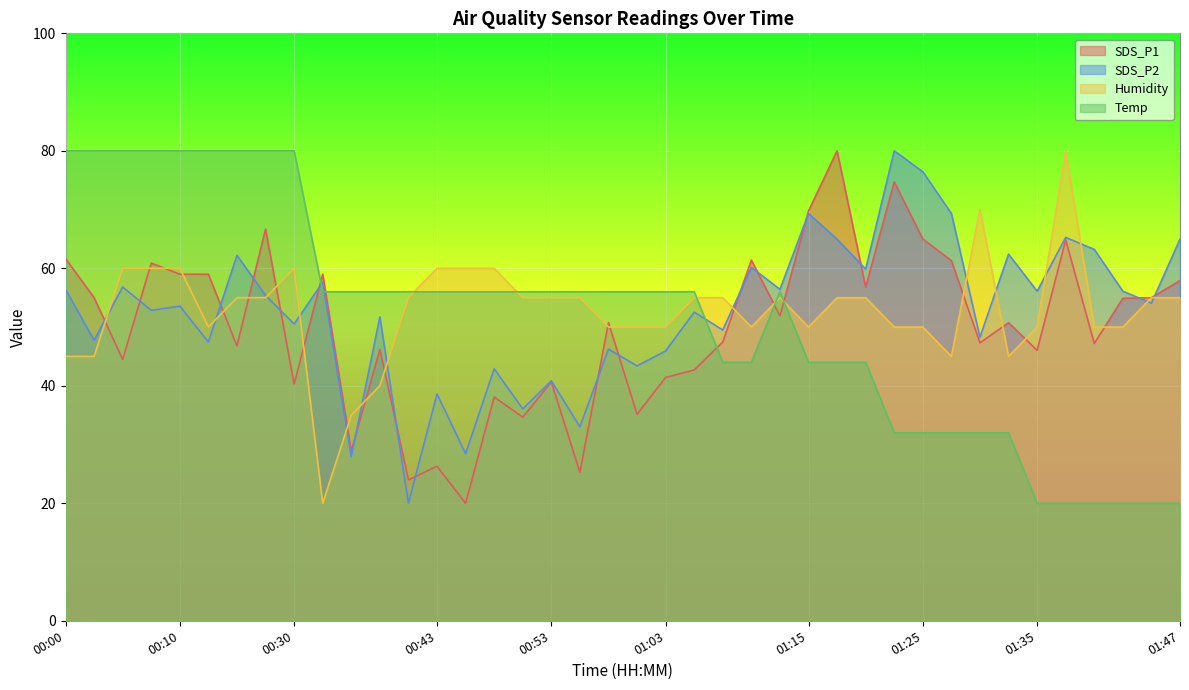

What is the total value across all series at 01:47?

197.9